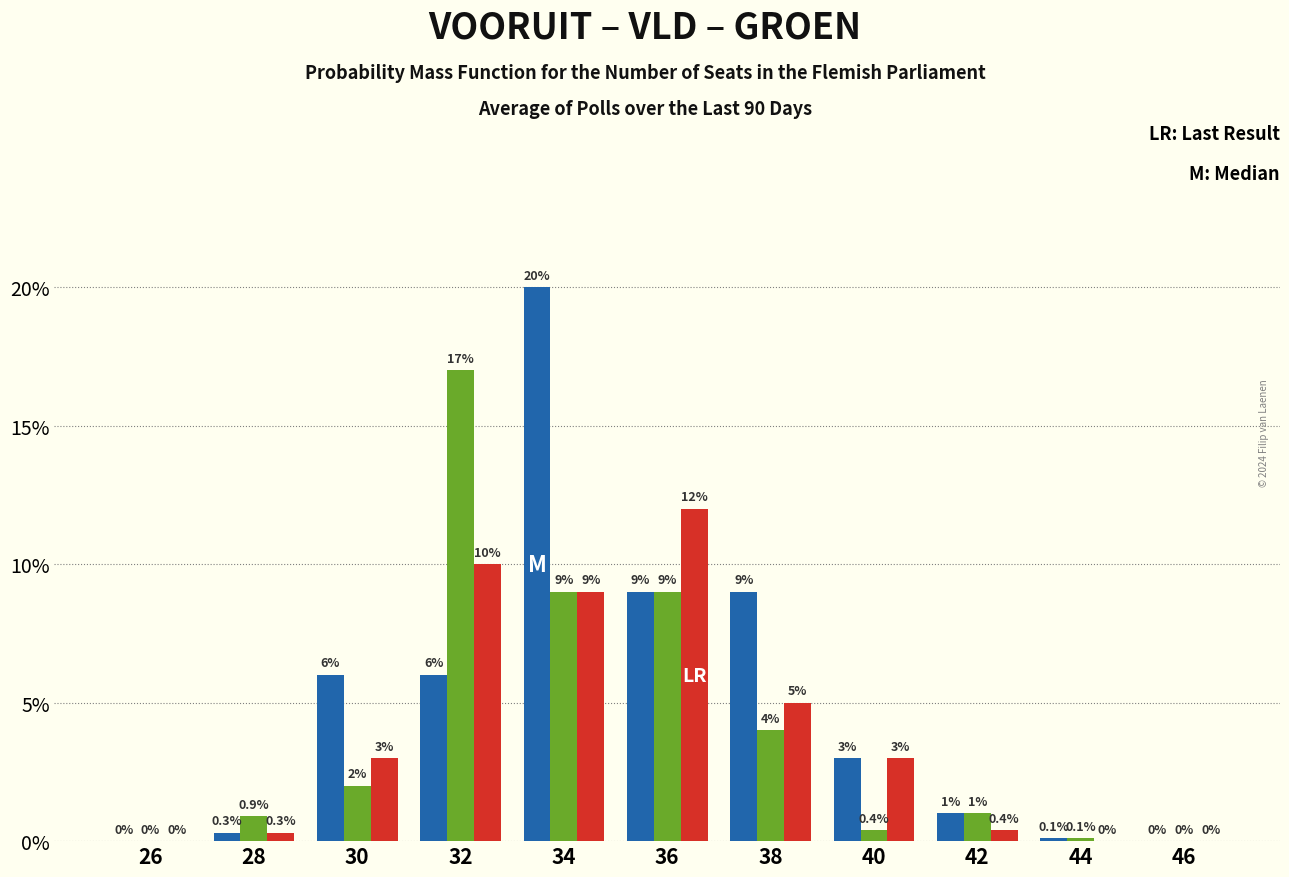

What is the total value across all series at 32?

33.0